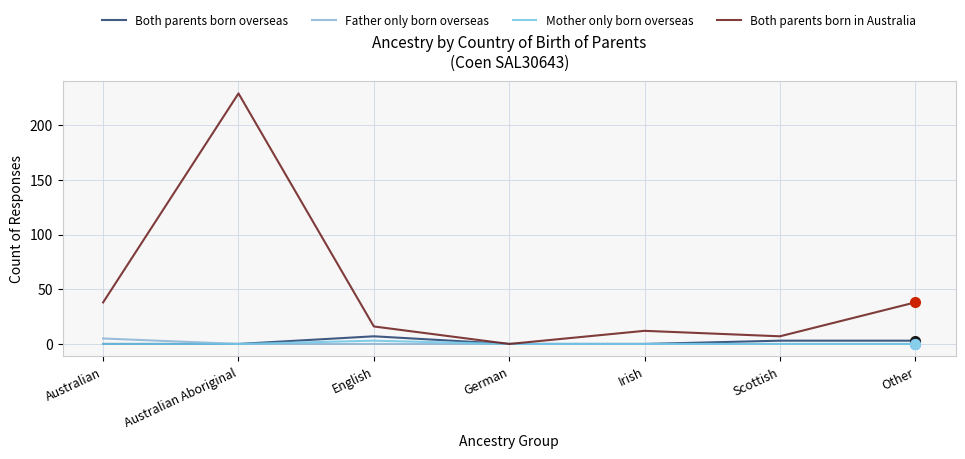

How many lines are shown in the chart?

4